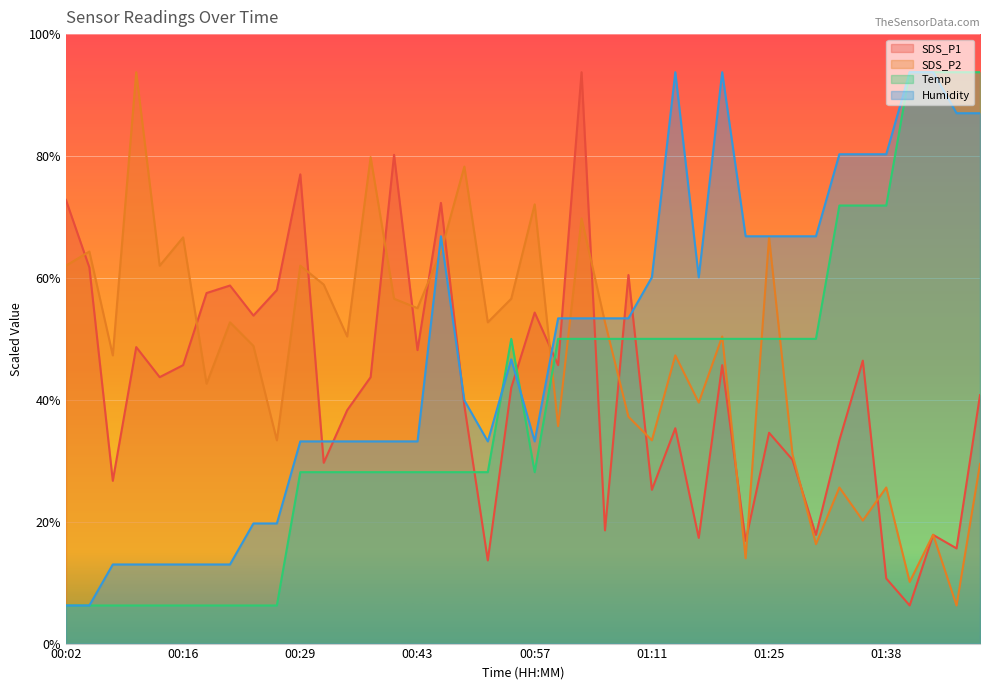

How many lines are shown in the chart?

4